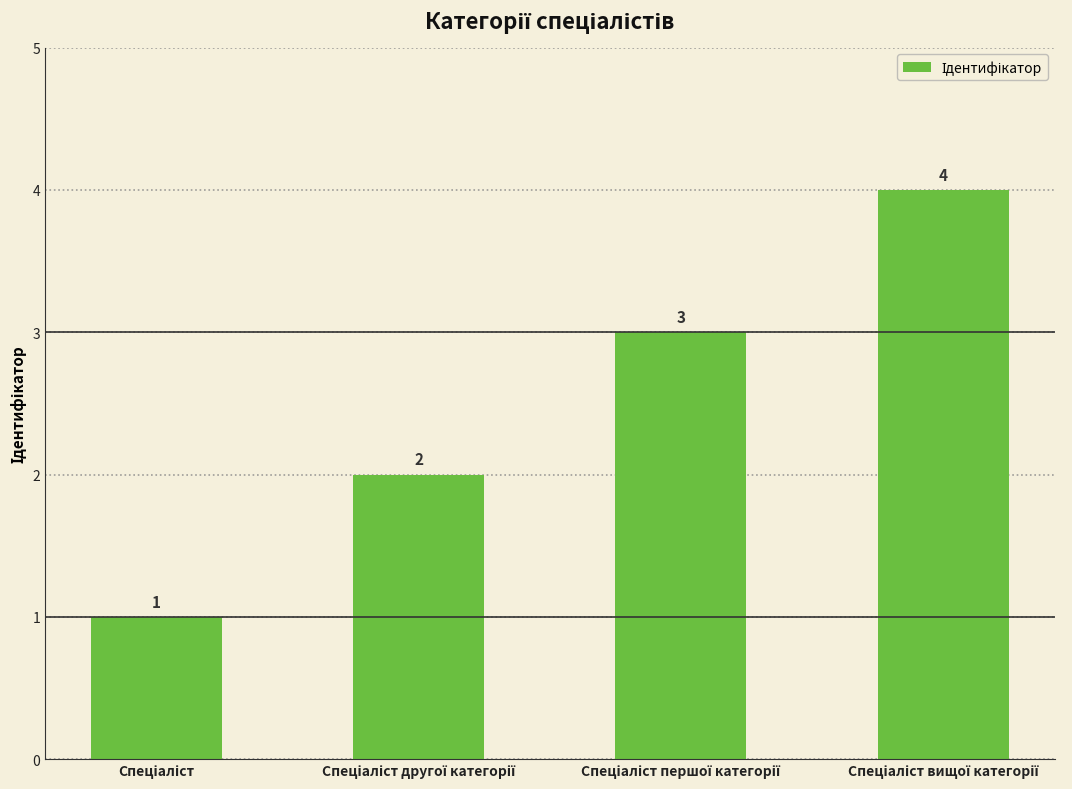

What is the maximum value shown in the chart?

4